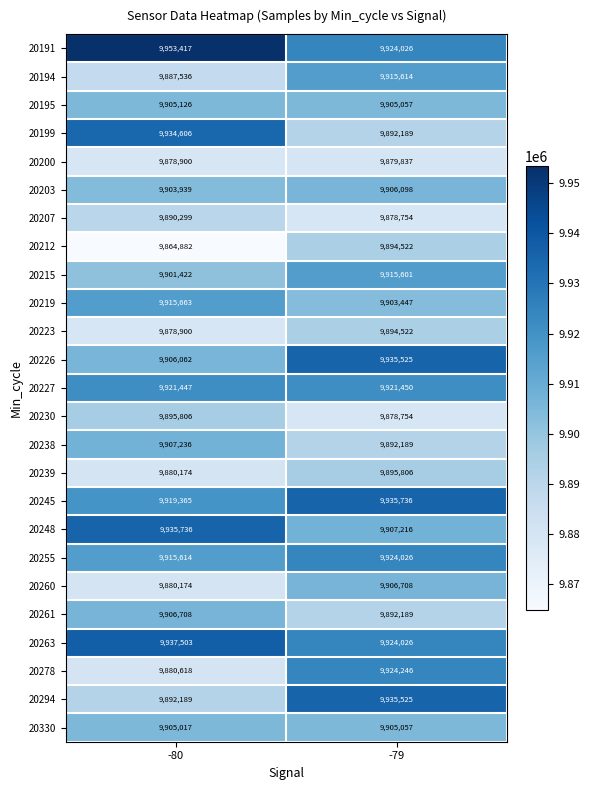

At which label is 20227 closest to 9921448?

-80